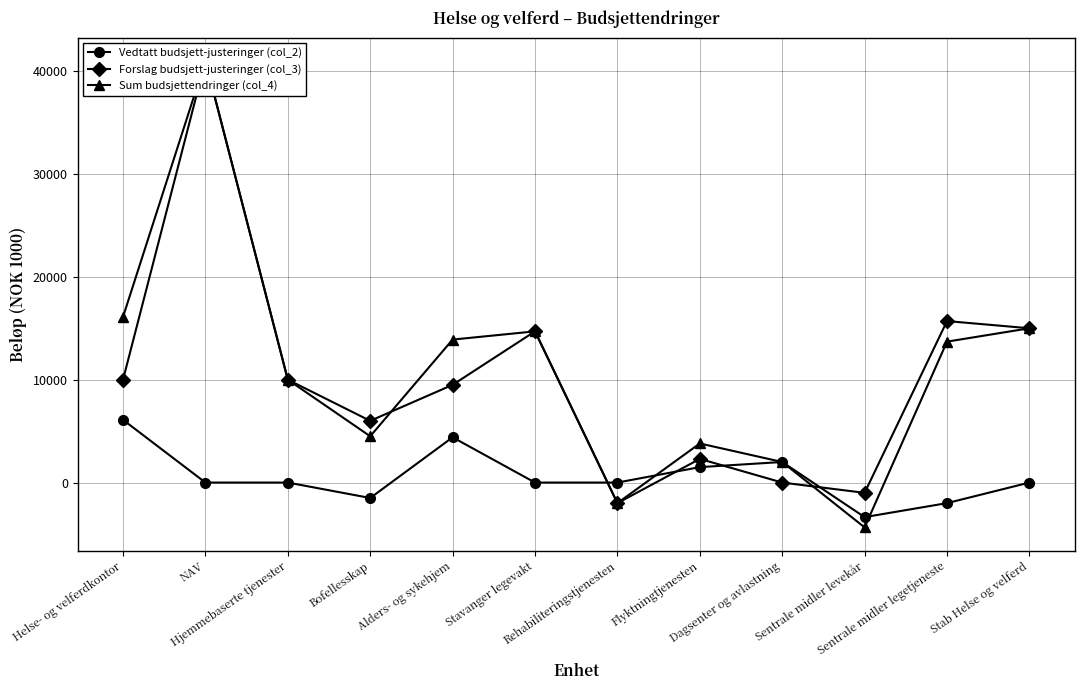

True or false: Forslag budsjett-justeringer (col_3) and Vedtatt budsjett-justeringer (col_2) intersect in this chart.

True